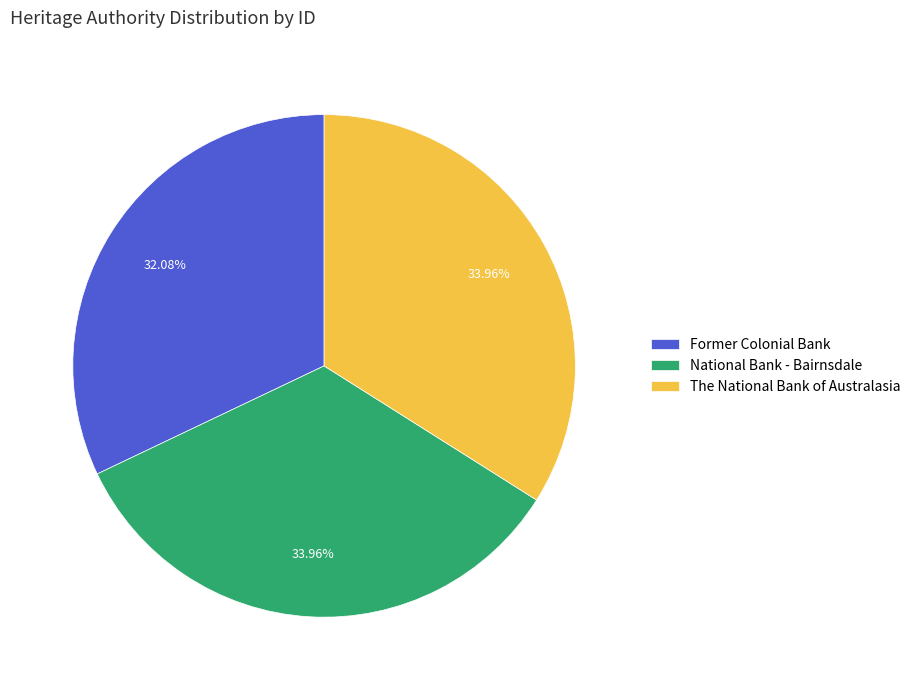

Is it true that National Bank - Bairnsdale is 45% of the pie?

False